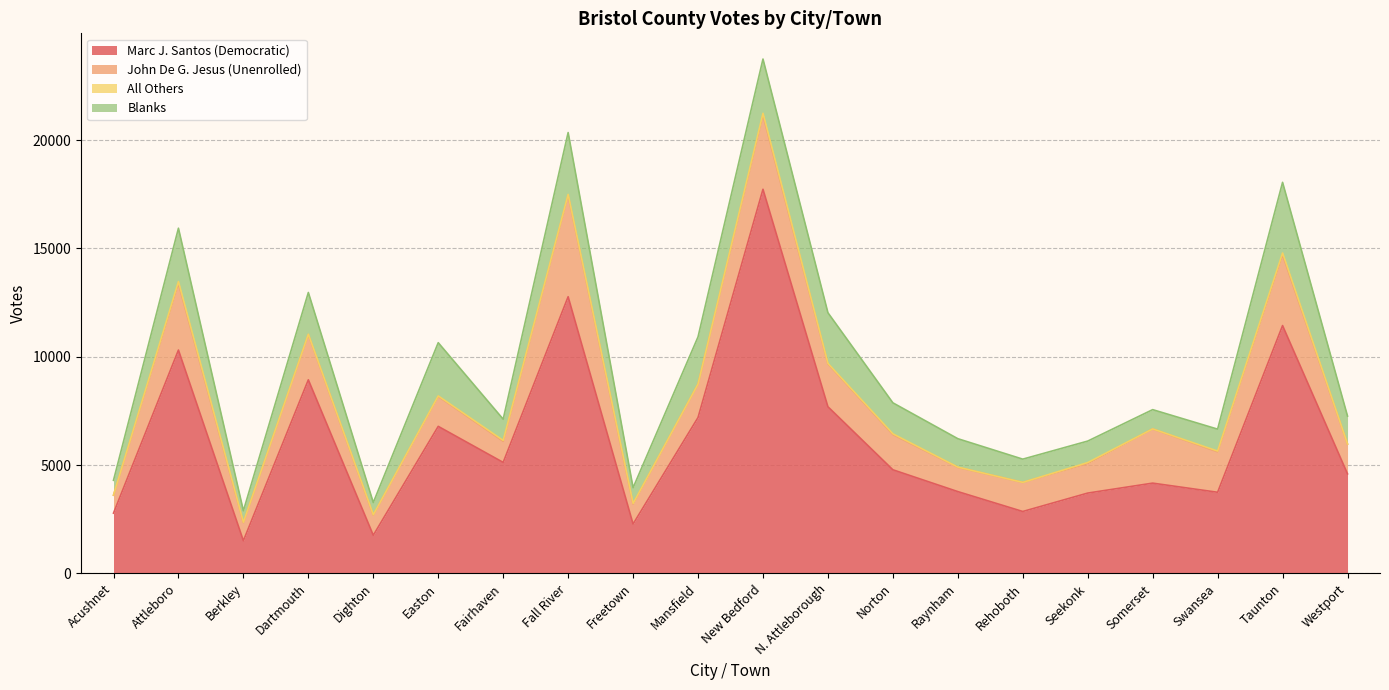

Is the value of John De G. Jesus (Unenrolled) at Mansfield greater than the value of Blanks at Attleboro?

No